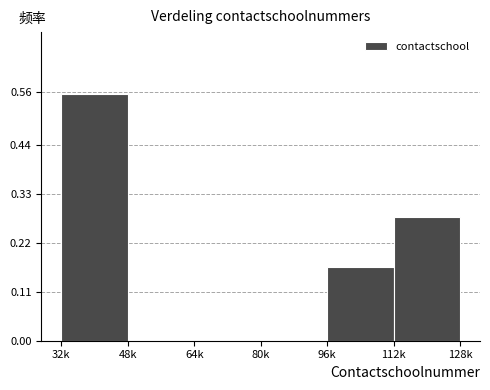

The chart shows a value of 0.0 at 80k. True or false?

True